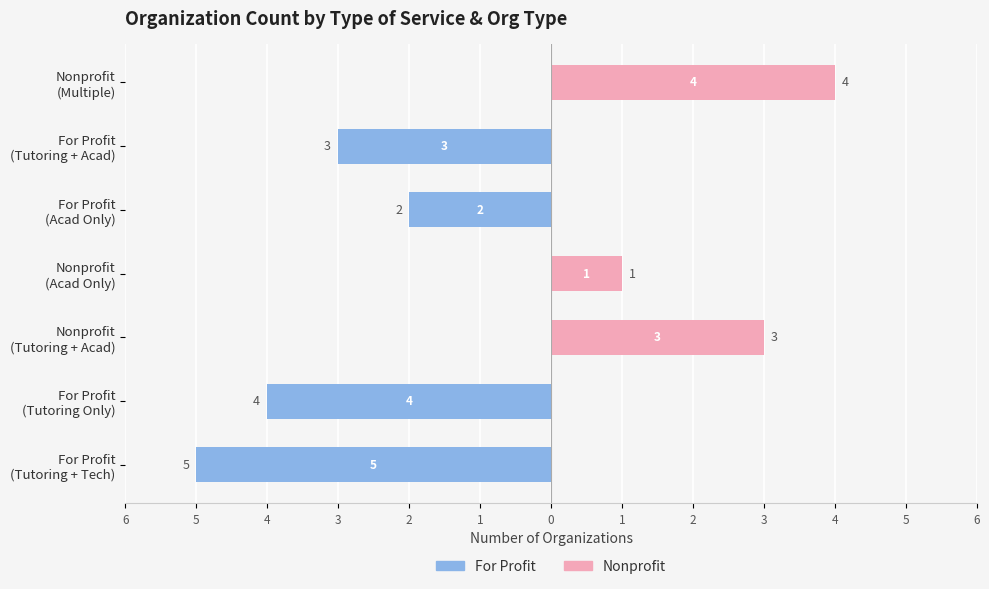

What is the sum of the Nonprofit values at Nonprofit (Tutoring + Acad) and For Profit (Tutoring Only)?

3